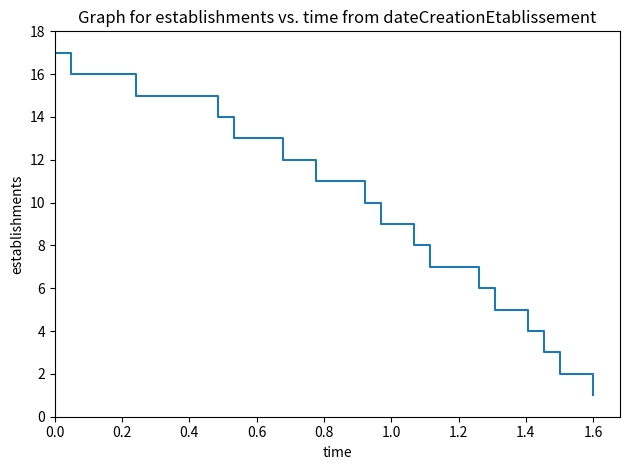

What is the maximum value shown in the chart?

17